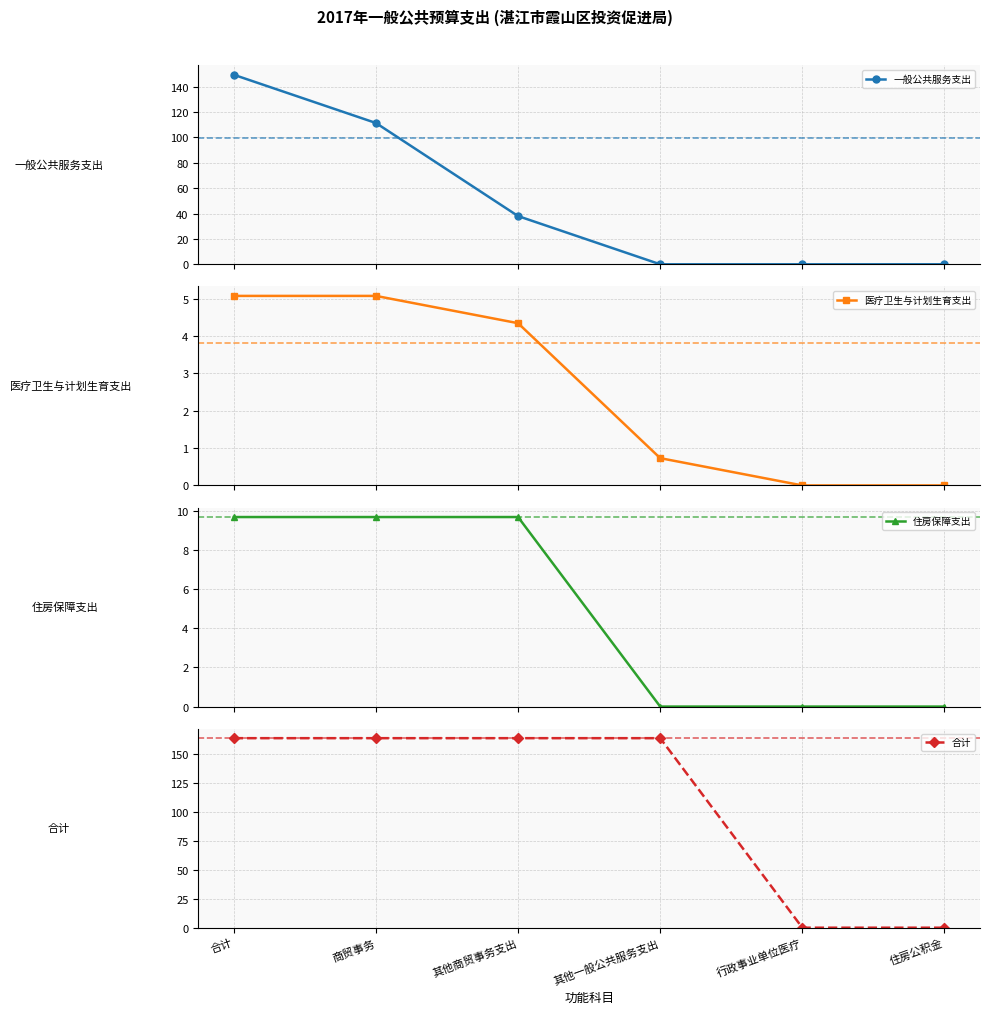

How many data points does each series have?

6